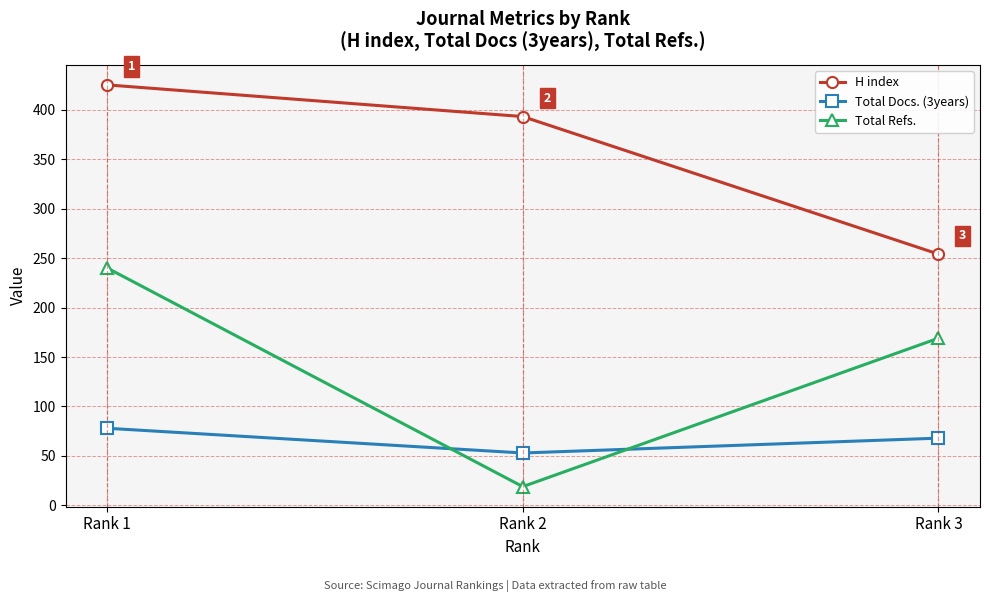

List the series in order of their overall mean, lowest first.

Total Docs. (3years), Total Refs., H index